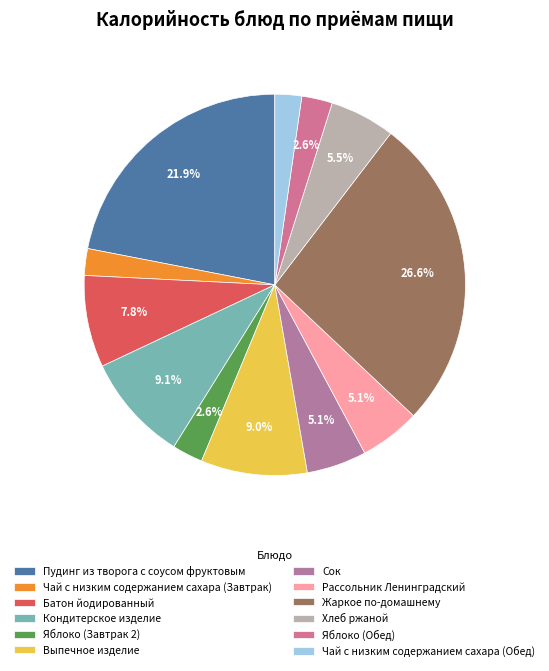

The Выпечное изделие slice represents 1% of the pie. True or false?

False